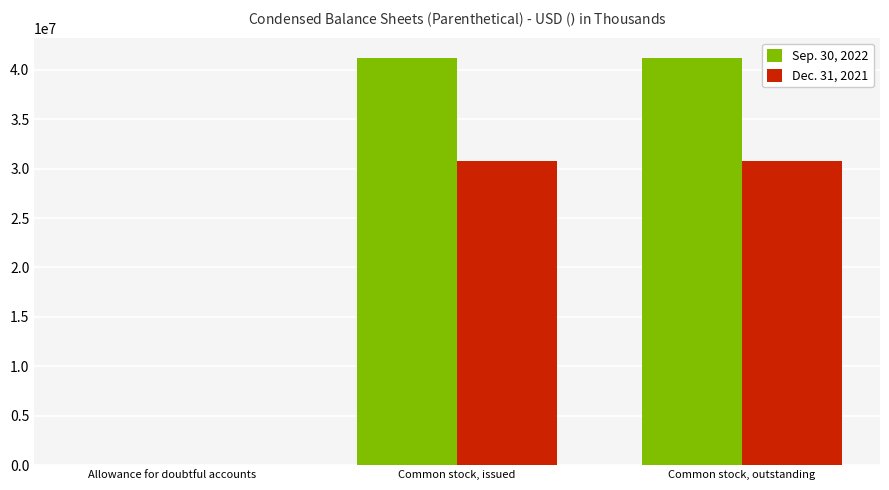

What is the total value across all series at Common stock, issued?

71975181